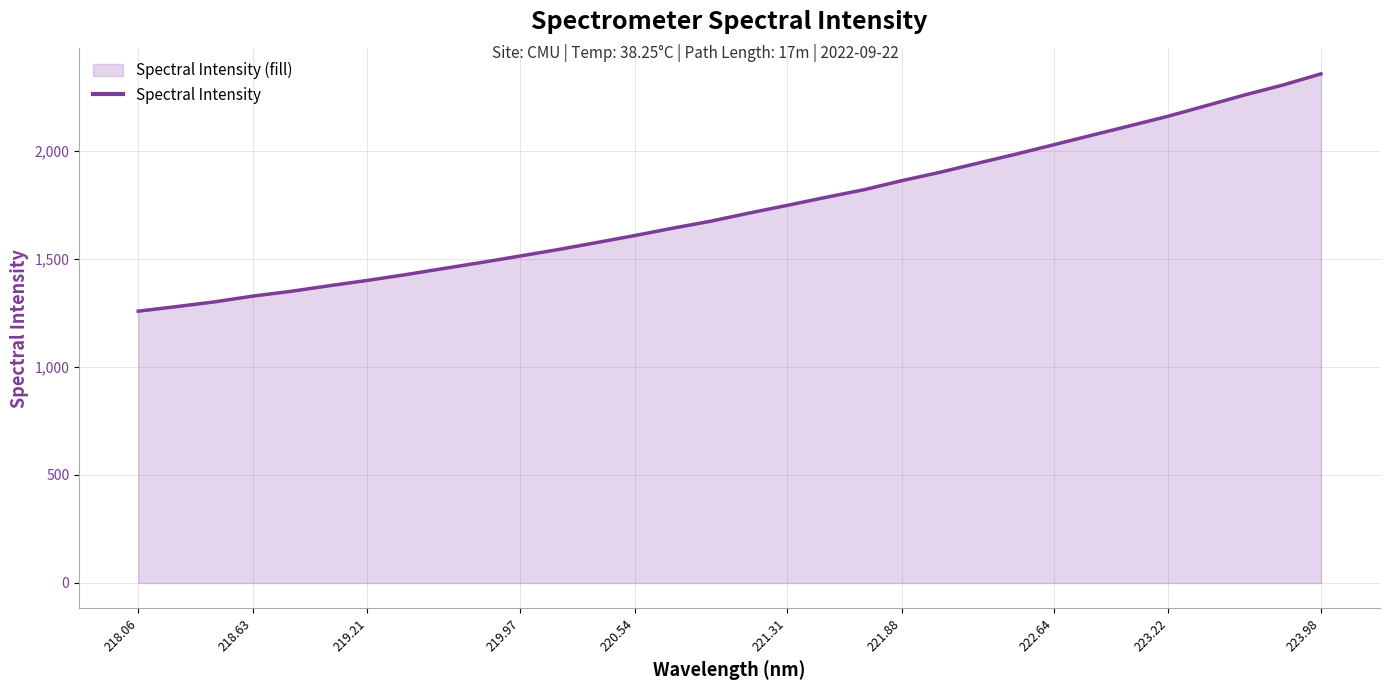

The chart shows a value of 1512.7 at 219.97. True or false?

True